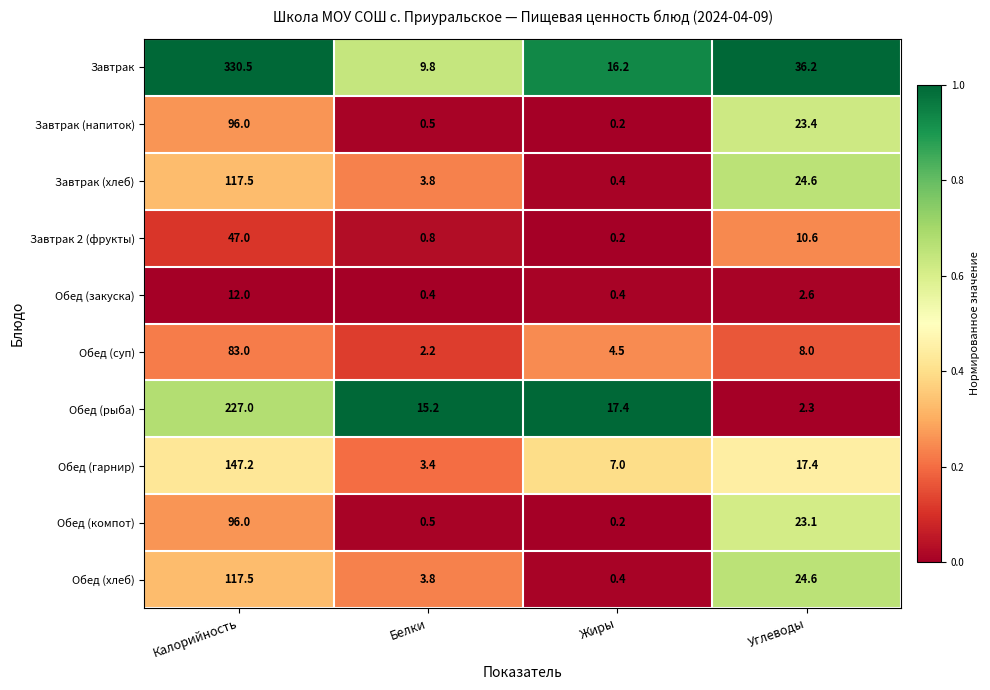

Is it true that Завтрак equals 10.9 at Жиры?

False